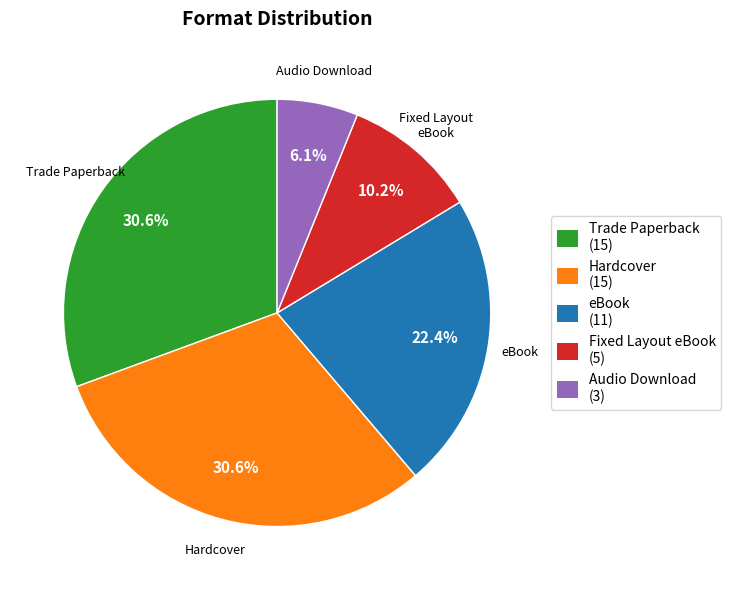

What is the ratio of the value at eBook (11) to the value at Trade Paperback (15)?

0.7